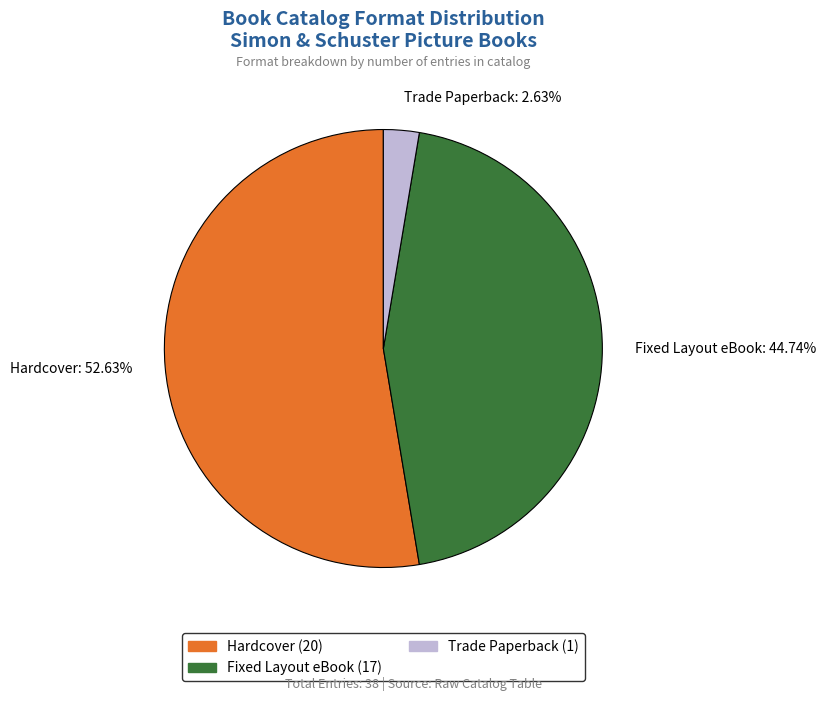

What is the smallest slice in the pie chart?

Trade Paperback